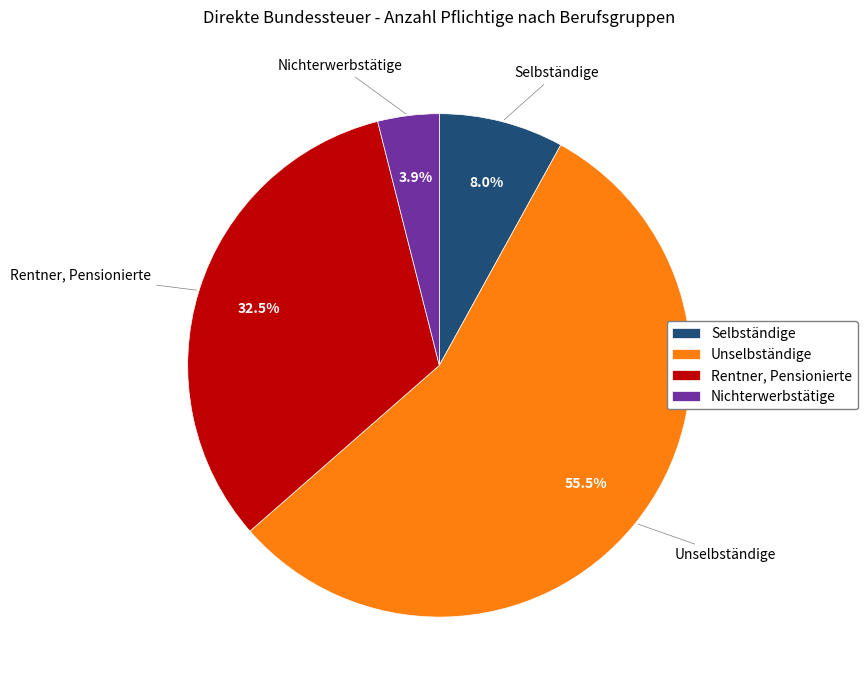

Approximately how many times larger is the value at Selbständige compared to Unselbständige?

0.1